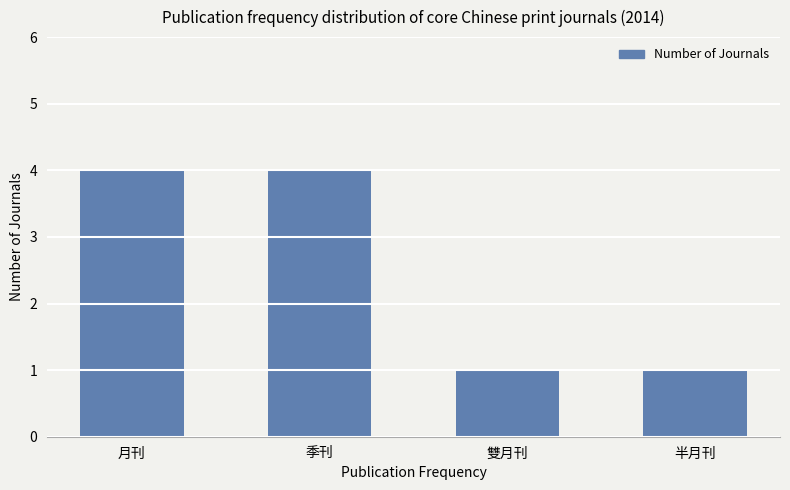

Reading right to left, transcribe all the data shown in this chart.

1	1	4	4